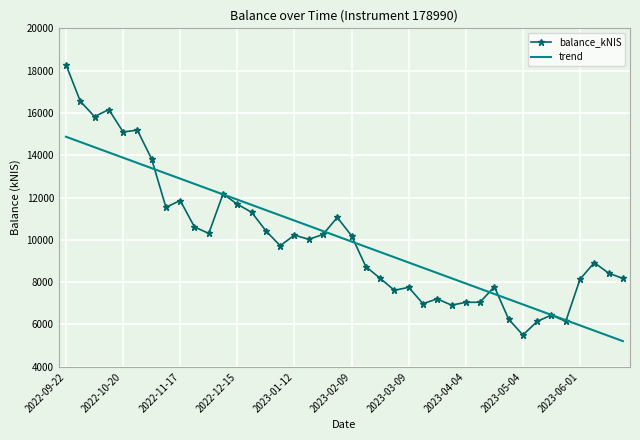

Which series has the largest range (max minus min)?

balance_kNIS